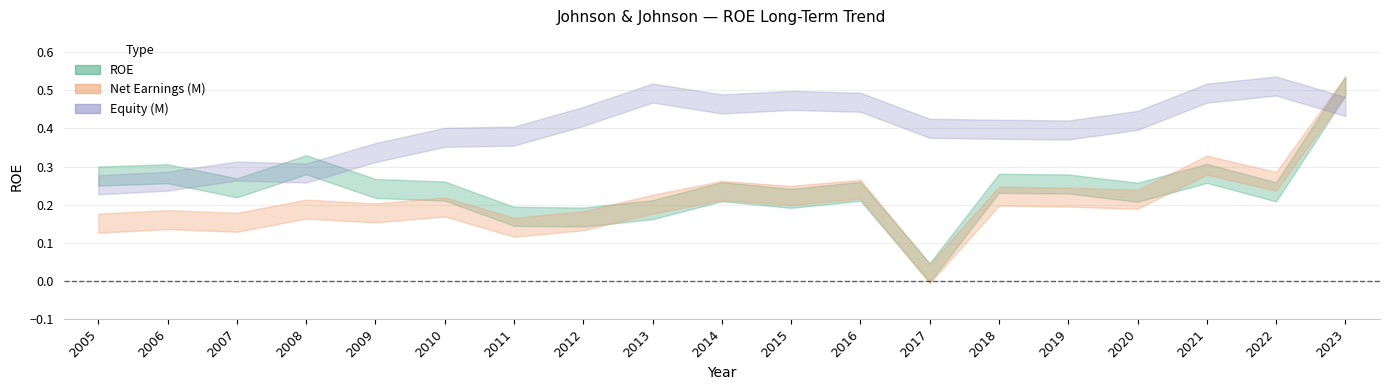

At which label does ROE reach its peak?

2023